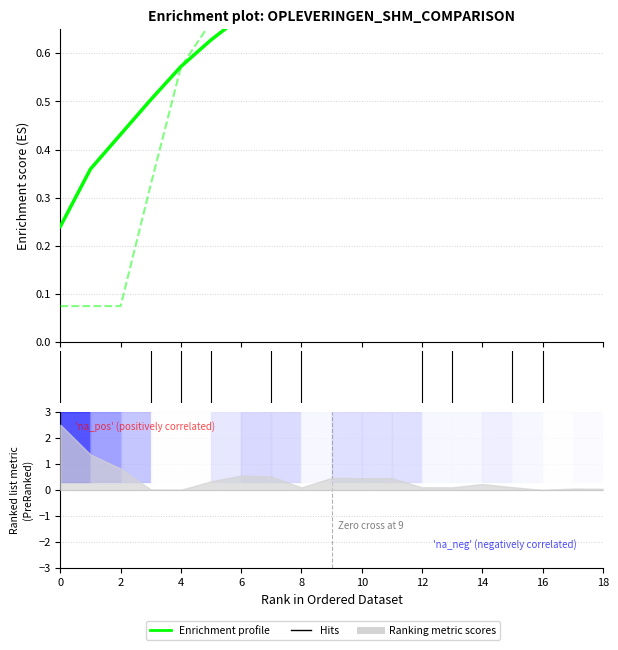

What is the maximum value shown in the chart?

1.0